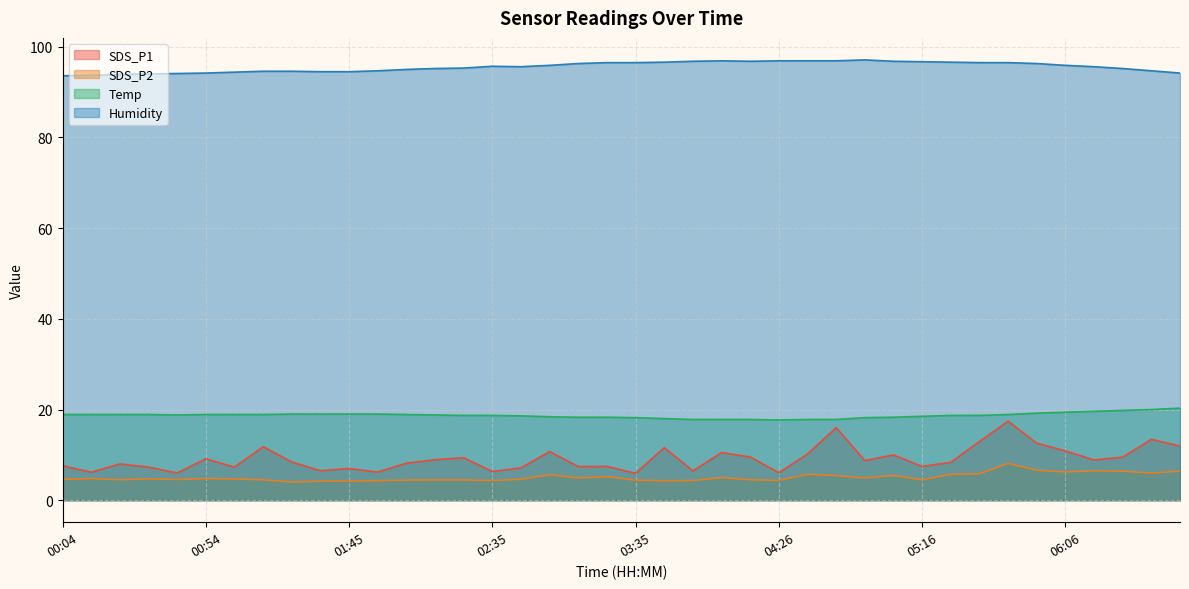

At which label is SDS_P2 closest to 6?

06:36